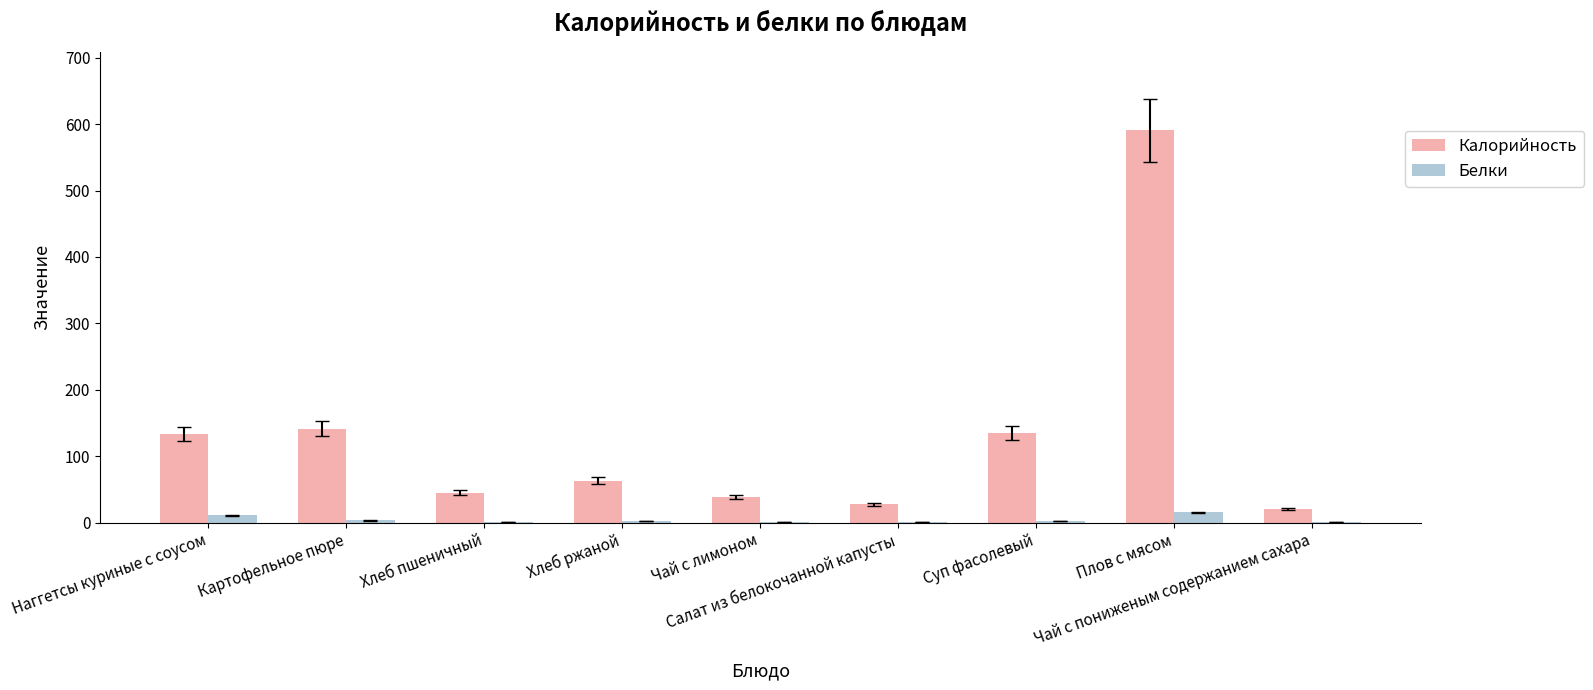

Where is Калорийность nearest to the value 305?

Картофельное пюре